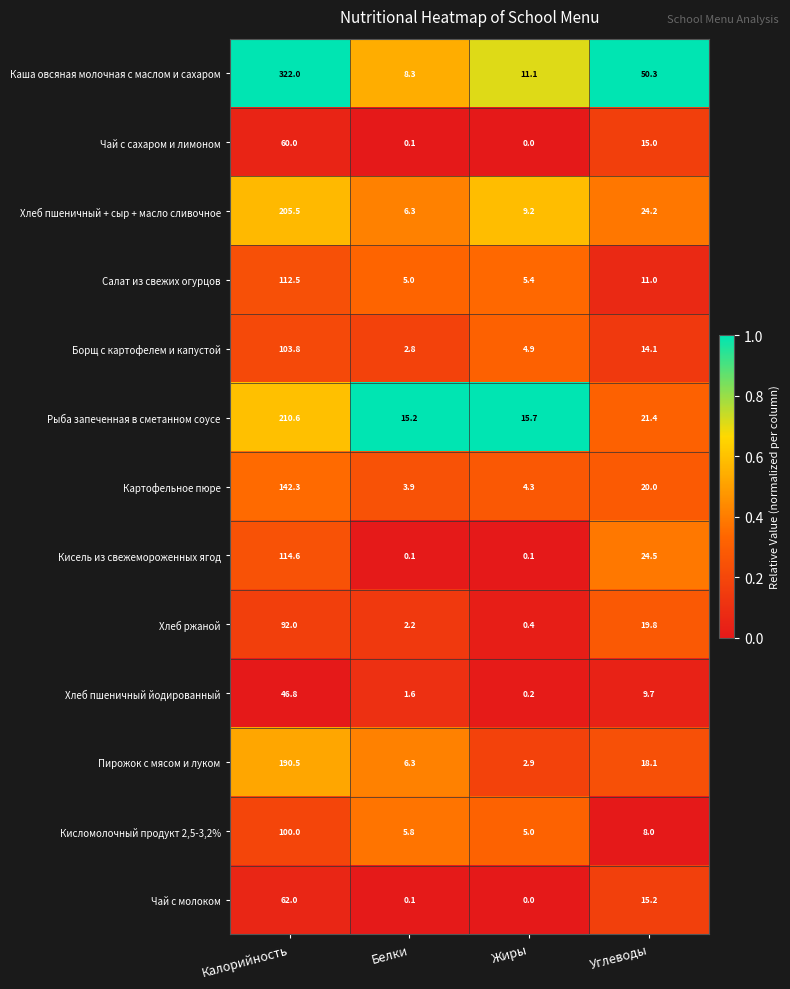

What is the average value of the Салат из свежих огурцов series?

33.5